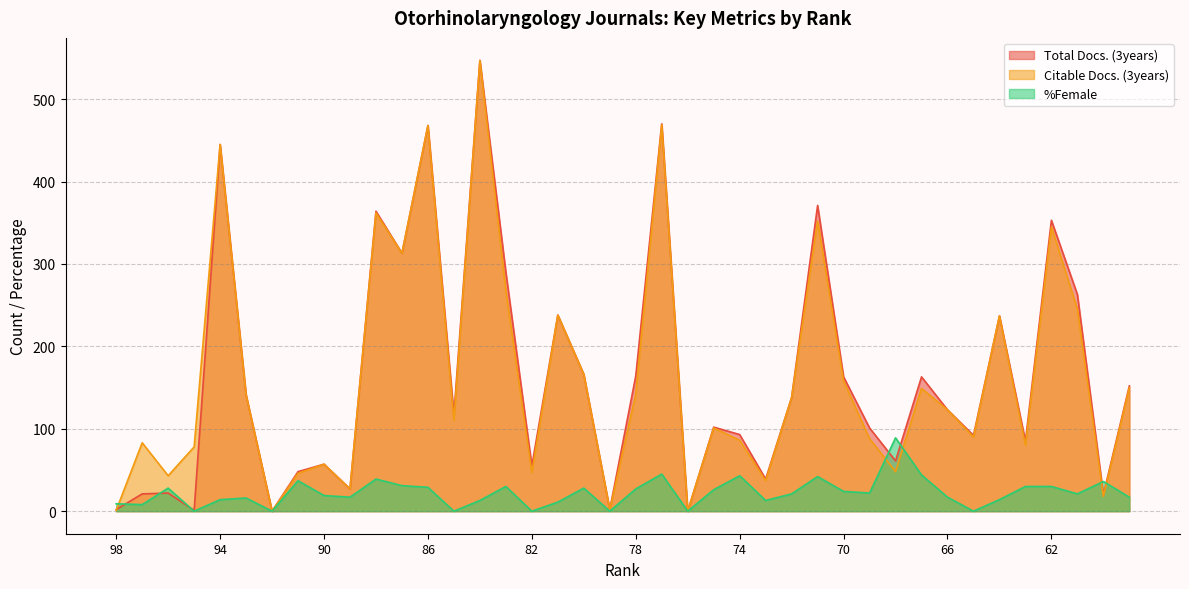

At which category is the sum across all series the highest?

84